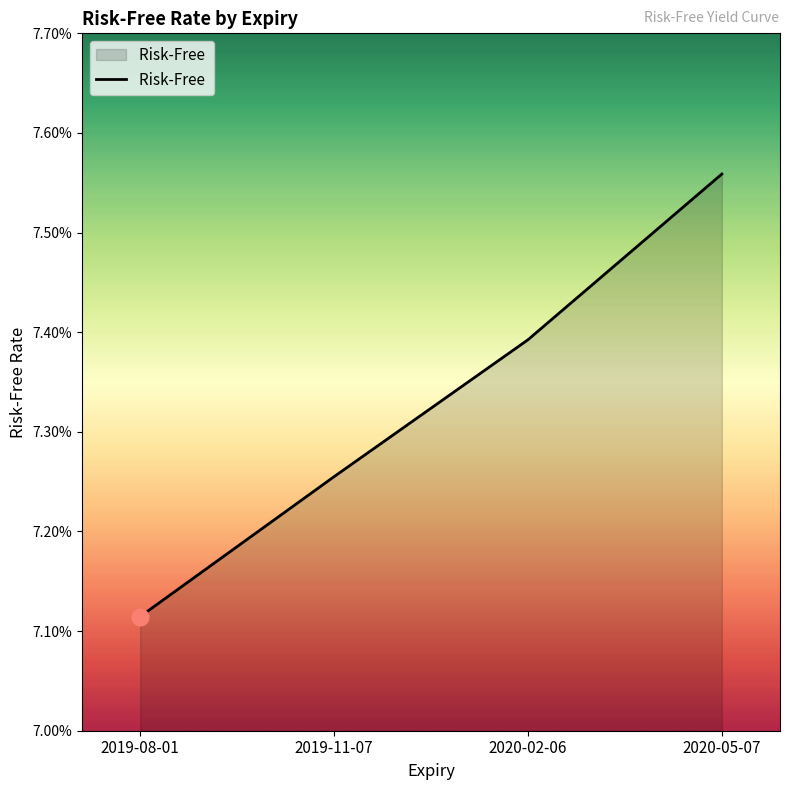

Is it true that the value at 2020-02-06 is 11.6?

False